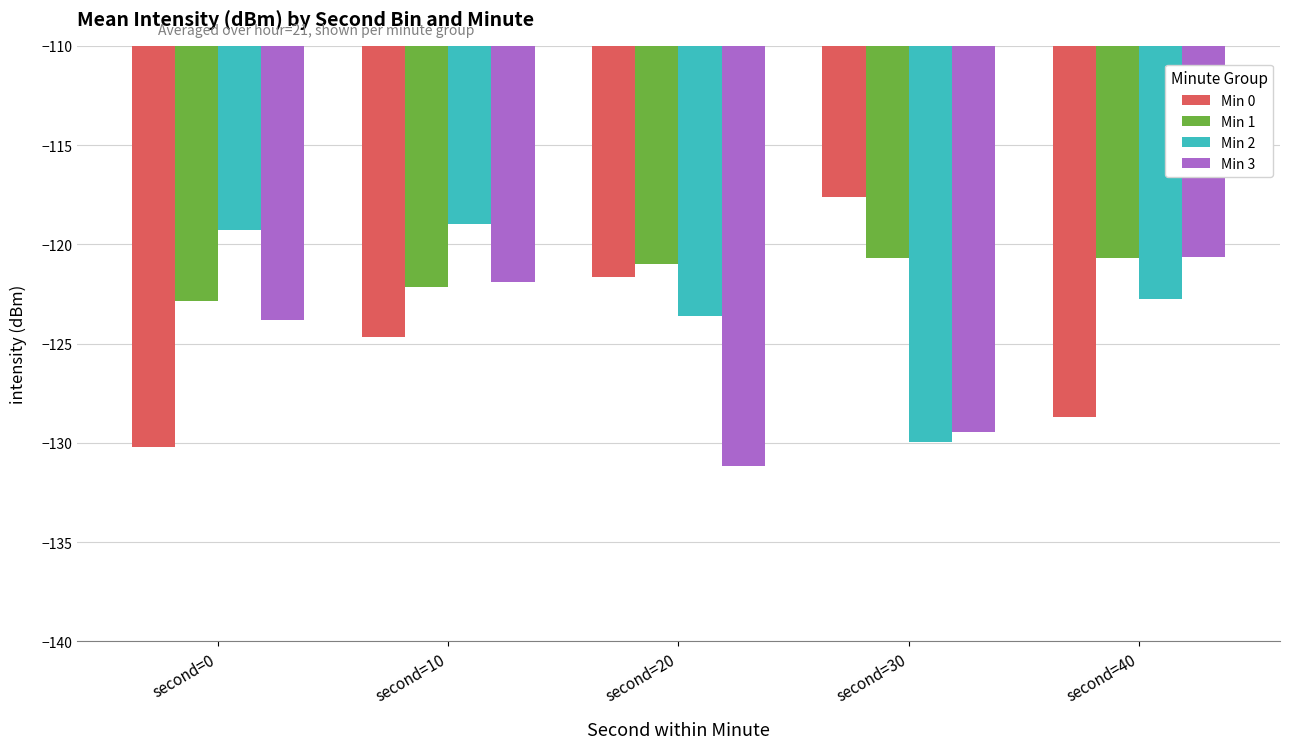

What is the total value across all series at second=40?

-492.8